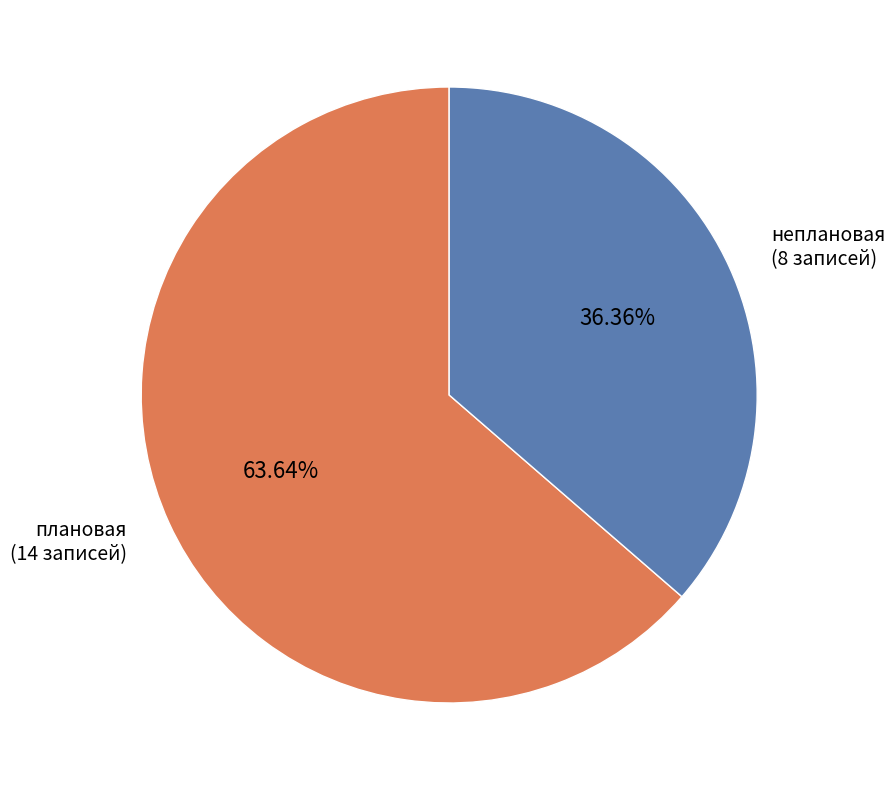

What percentage do неплановая and плановая together represent?

100.0%